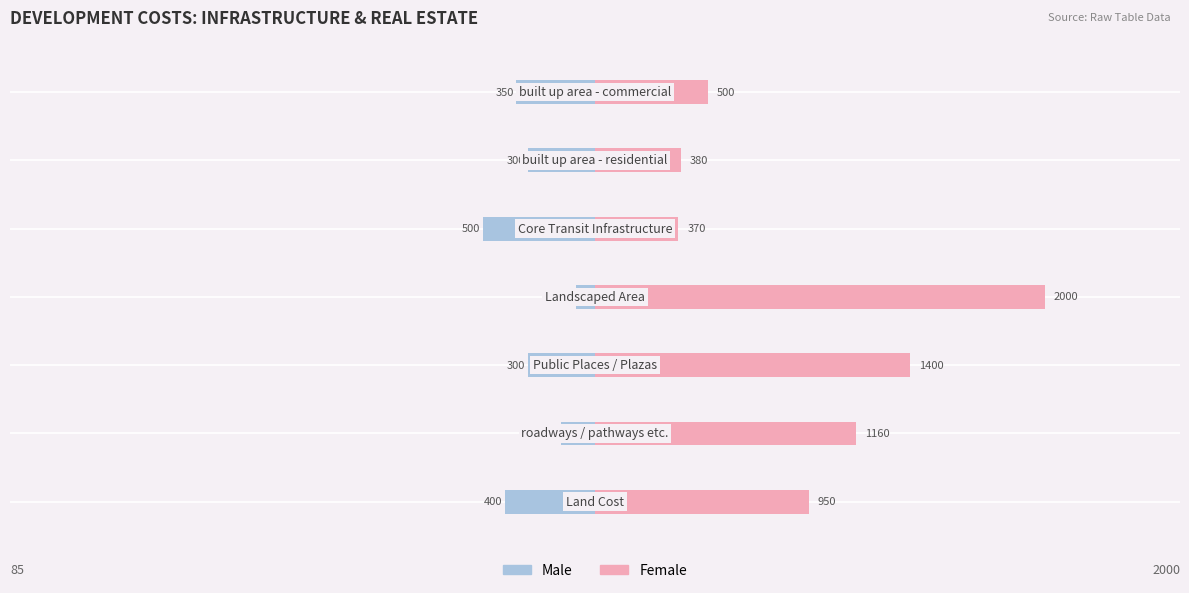

True or false: Male has a value of -169 at 6.

False